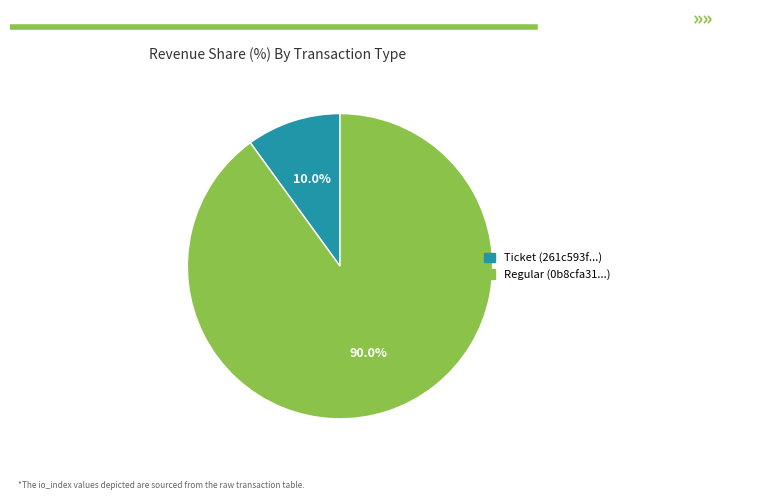

To the nearest percent, what is the average slice percentage?

50%